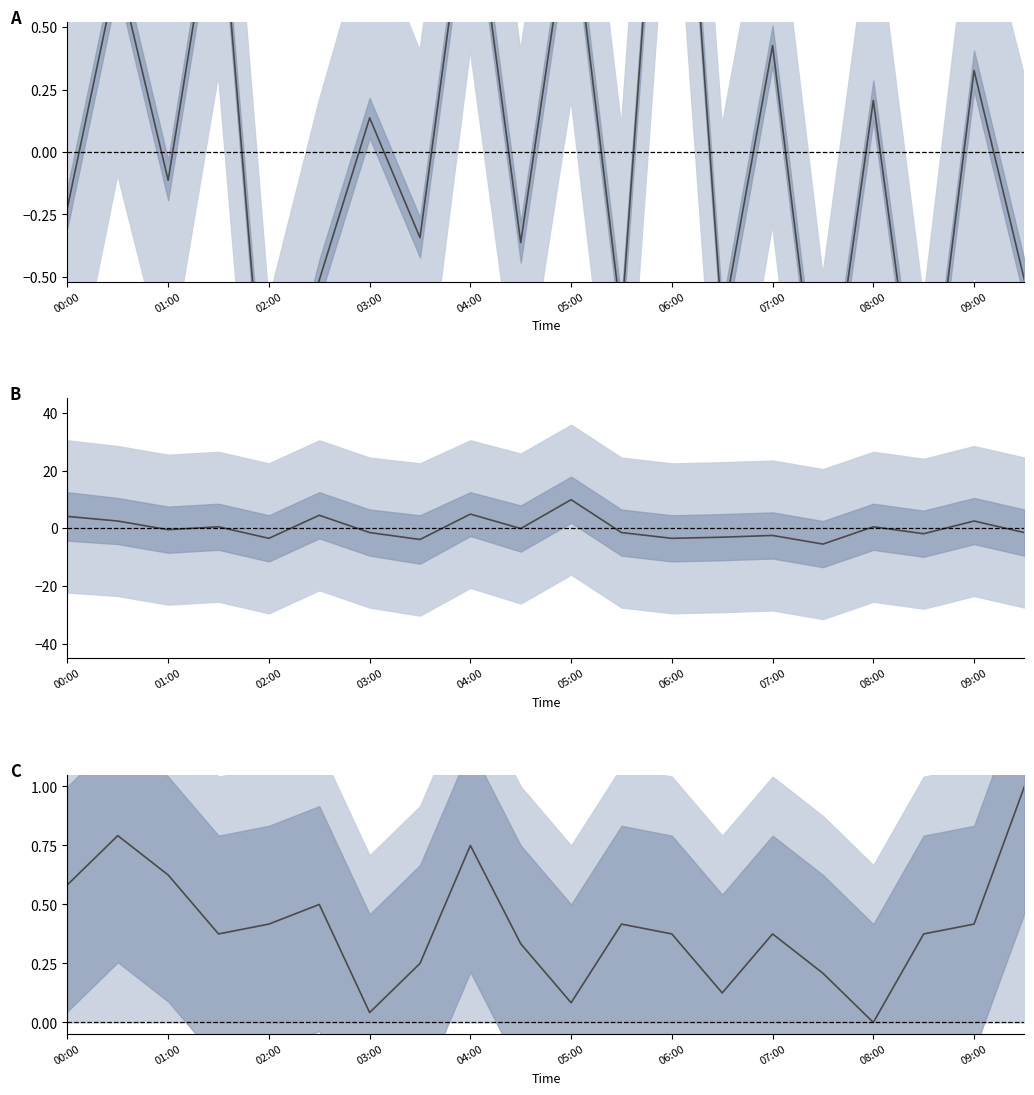

What is the label of the 1st point from the right?

19